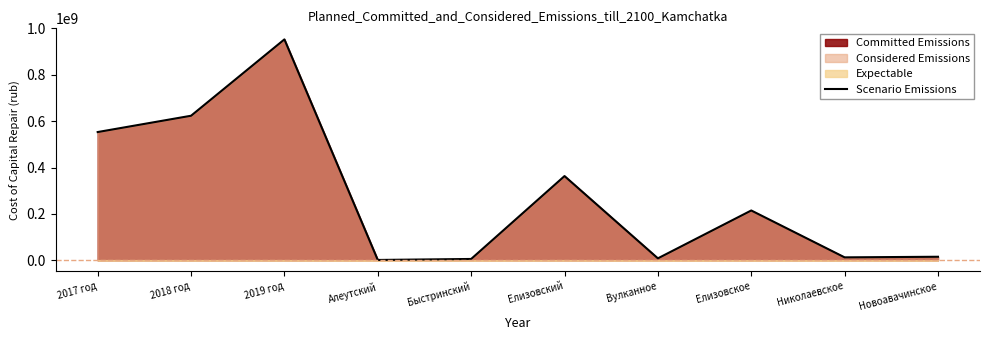

Reading left to right, list all the values displayed in this chart.

552990103.3	623286465.0	952597724.5	1369835.0	5685755.2	363149210.6	8325685.8	214749826.2	12594352.0	15196358.4